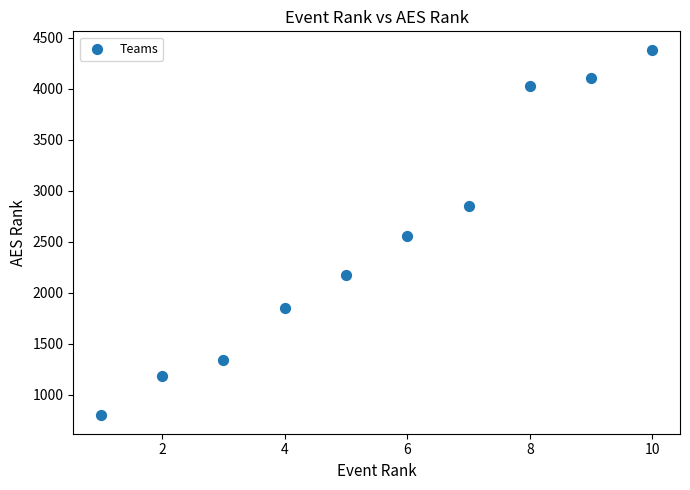

What is the range of X values (max minus min)?

9